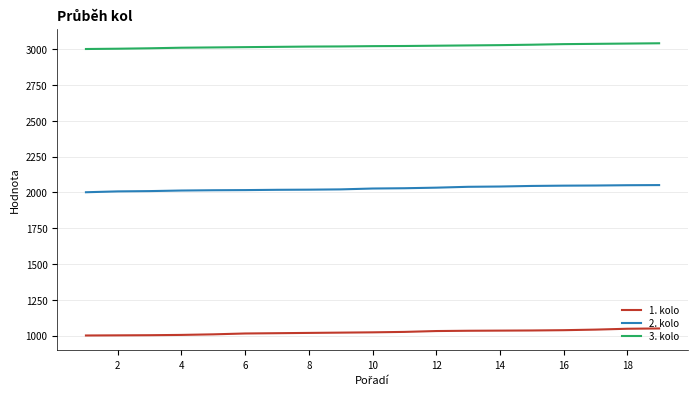

Rank the series by their maximum value, from highest to lowest.

3. kolo, 2. kolo, 1. kolo